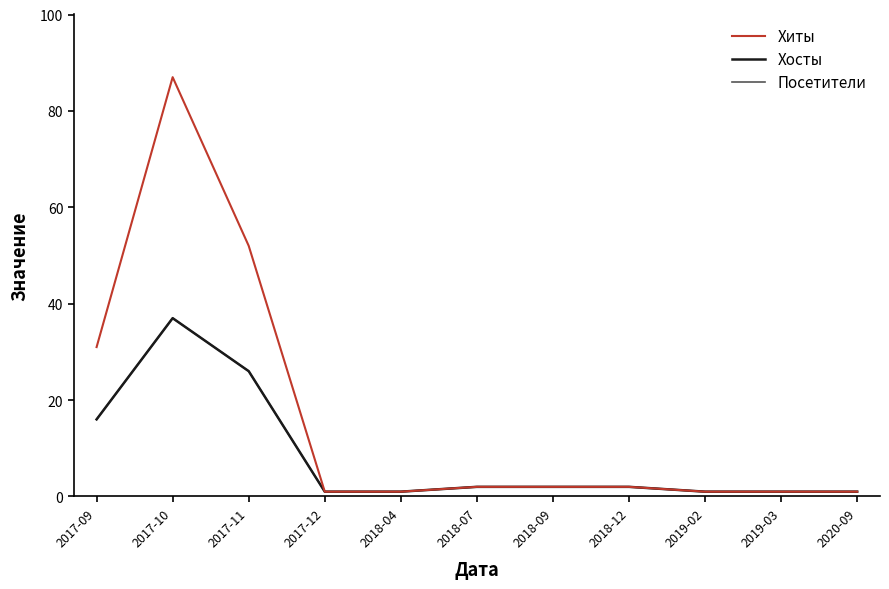

Is this an area chart (filled region under the line)?

No